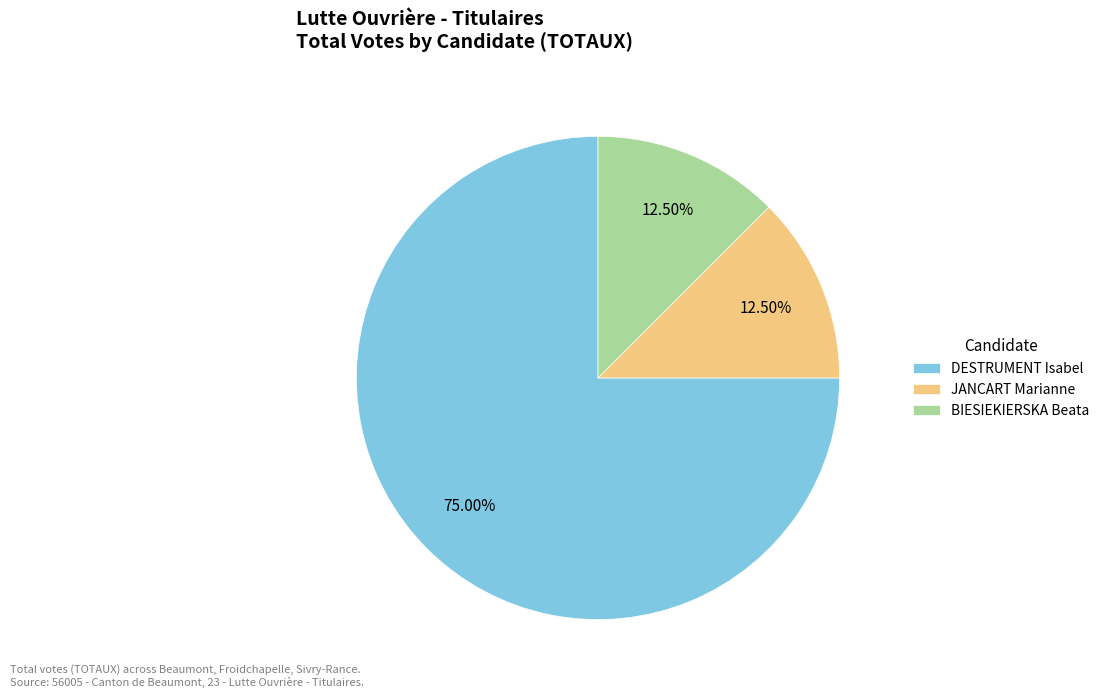

Is the sum of DESTRUMENT Isabel and BIESIEKIERSKA Beata greater than half?

Yes